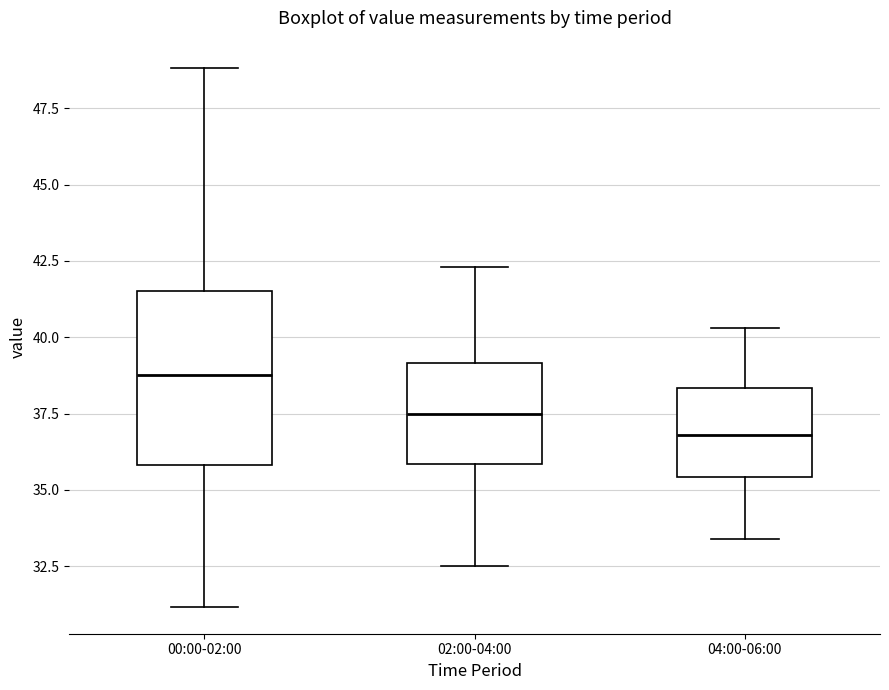

Reading left to right, read every box against the y-axis: the position of its median line, the range the box covers, and the ends of its whiskers. The values are not printed on the chart, so give them approximately, as read against the axis.

00:00-02:00: median 39.0, box 36.0 to 41.5, whiskers 31.0 to 49.0
02:00-04:00: median 37.5, box 36.0 to 39.0, whiskers 32.5 to 42.5
04:00-06:00: median 37.0, box 35.5 to 38.5, whiskers 33.5 to 40.5